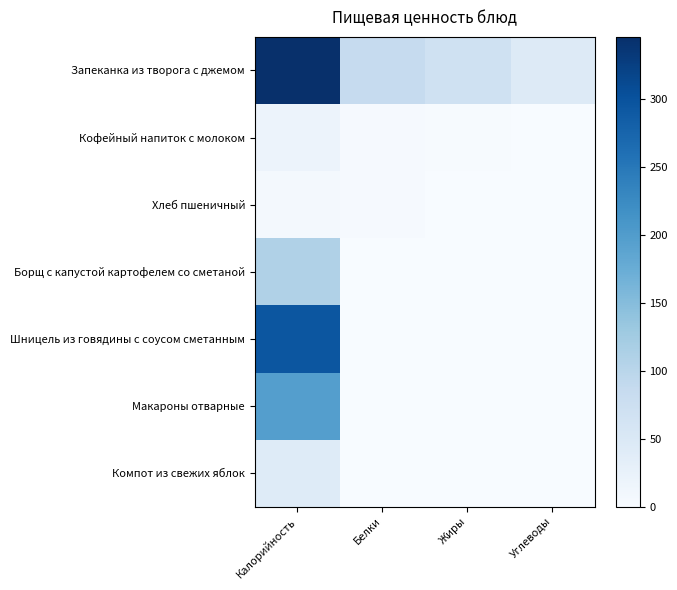

What is the total value across all series at Жиры?

72.0